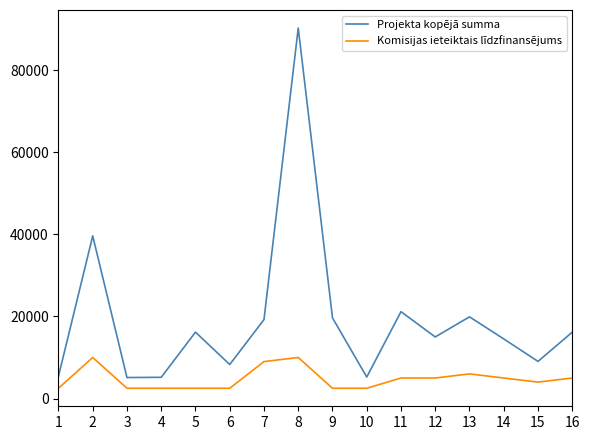

How many interior local valleys does the Projekta kopējā summa series have?

5